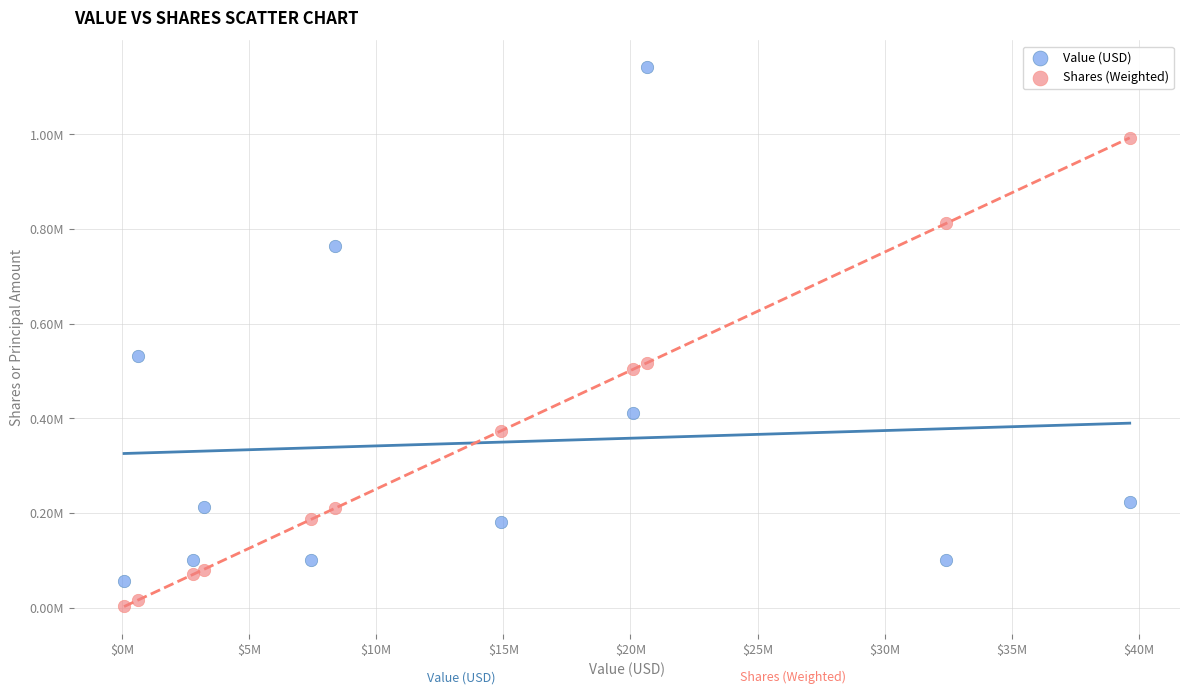

What are all the series names shown in the legend?

Value (USD), Shares (Weighted)